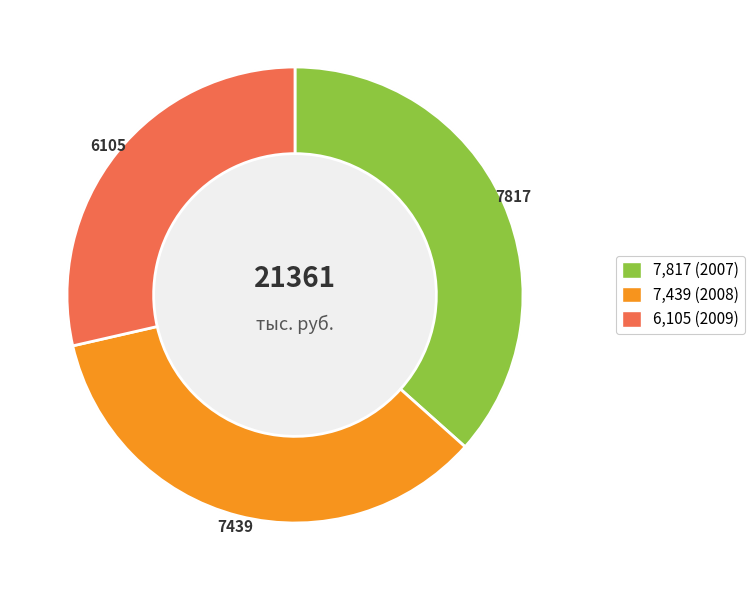

Count the number of slices in the pie.

3